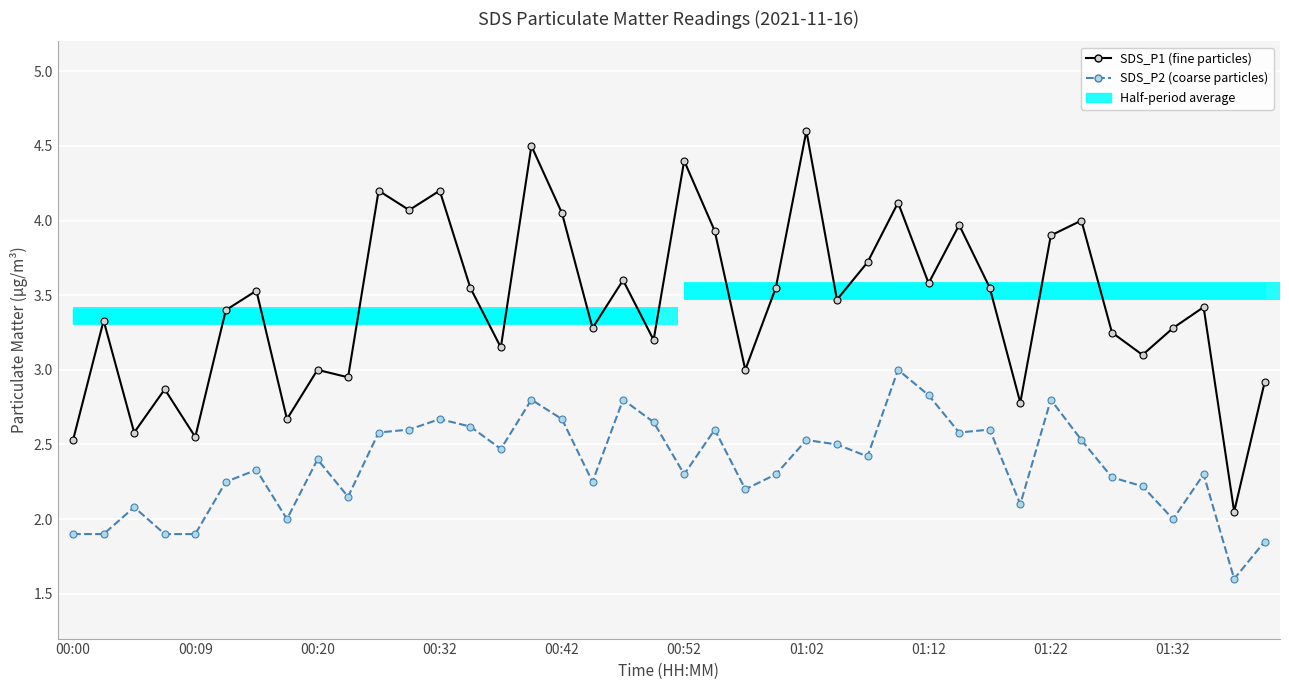

Count the number of categories in the chart.

40